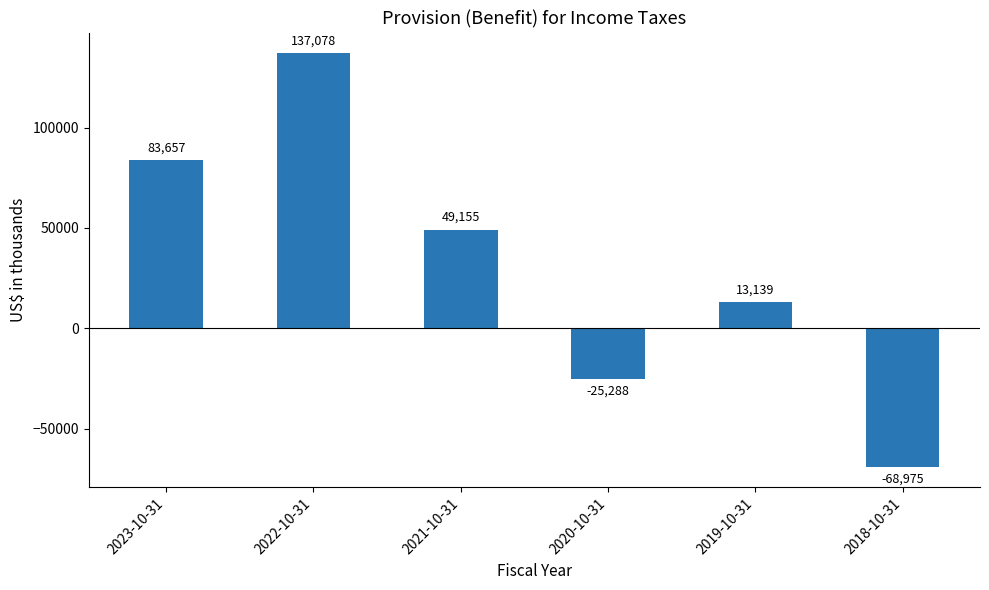

What is the label of the 2nd bar from the right?

2019-10-31